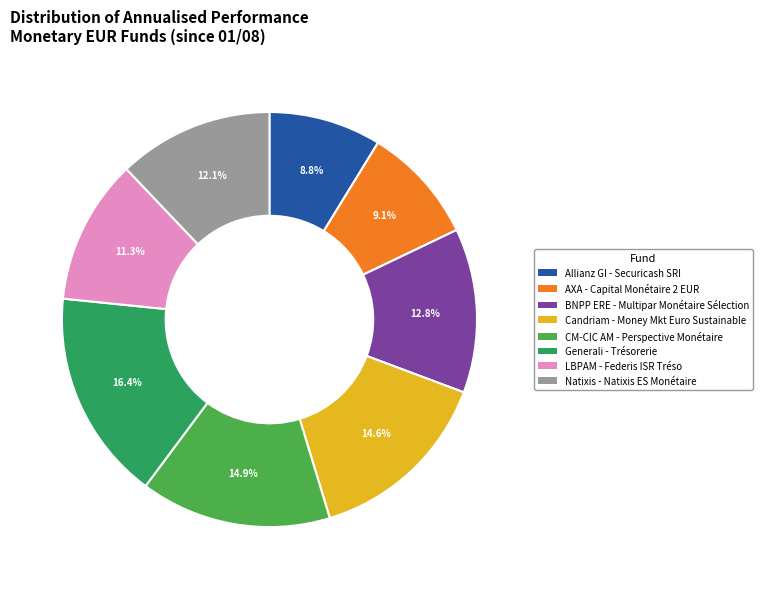

Rank the categories by value from highest to lowest.

Generali - Trésorerie, CM-CIC AM - Perspective Monétaire, Candriam - Money Mkt Euro Sustainable, BNPP ERE - Multipar Monétaire Sélection, Natixis - Natixis ES Monétaire, LBPAM - Federis ISR Tréso, AXA - Capital Monétaire 2 EUR, Allianz GI - Securicash SRI